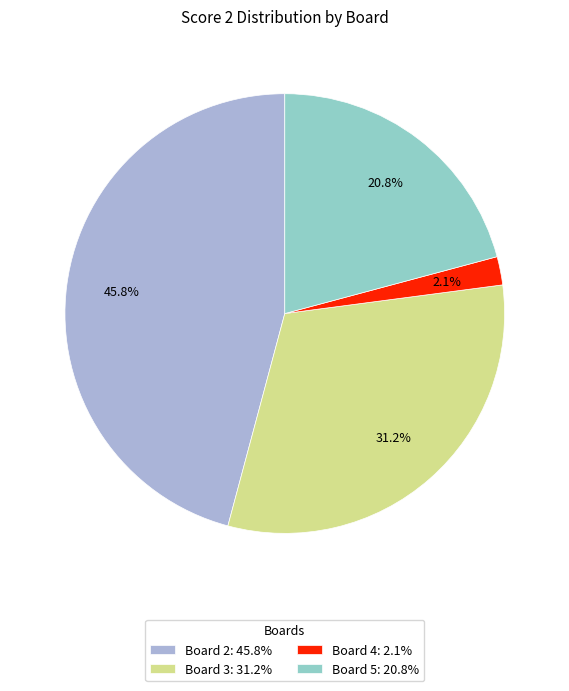

How many slices are in this pie chart?

4